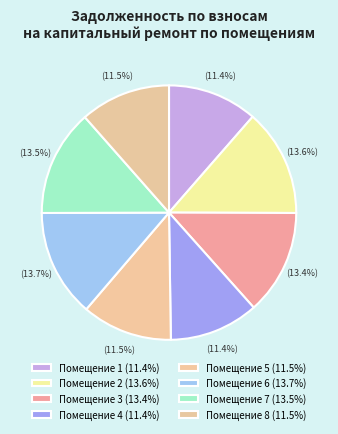

Is there any slice that represents more than half of the pie?

No